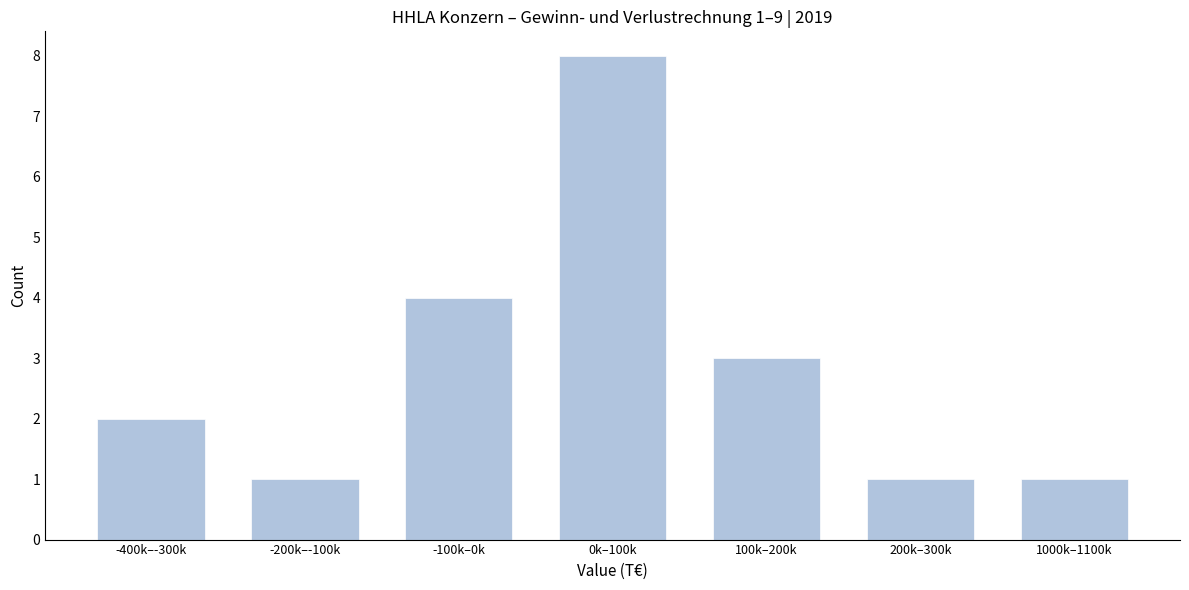

Reading right to left, transcribe all the data shown in this chart.

1	1	3	8	4	1	2